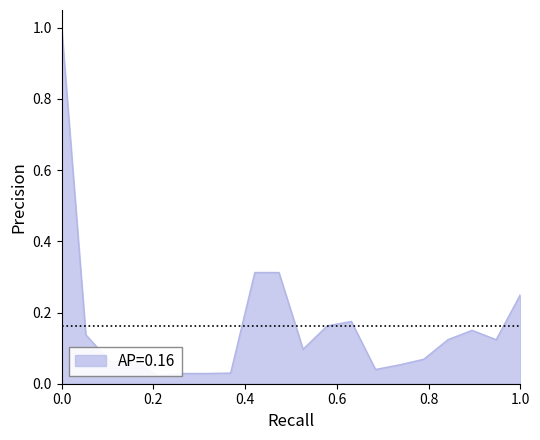

Is it true that the value at 15 is 0.0?

False